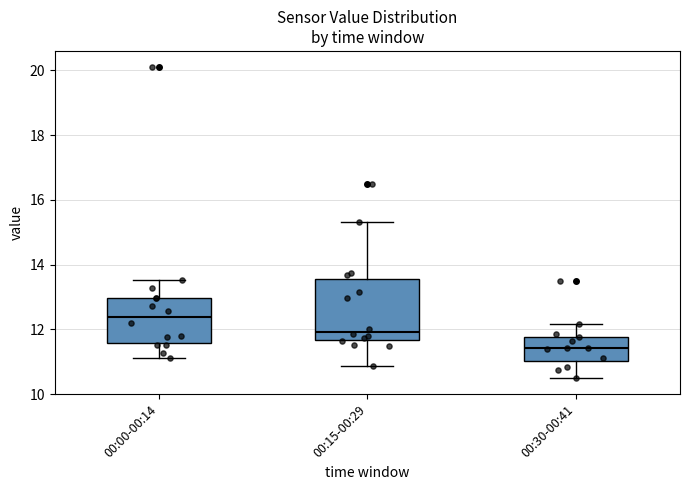

Reading left to right, read every box against the y-axis: the position of its median line, the range the box covers, and the ends of its whiskers. The values are not printed on the chart, so give them approximately, as read against the axis.

00:00-00:14: median 12.4, box 11.6 to 13.0, whiskers 11.2 to 13.6
00:15-00:29: median 12.0, box 11.6 to 13.6, whiskers 10.8 to 15.4
00:30-00:41: median 11.4, box 11.0 to 11.8, whiskers 10.4 to 12.2